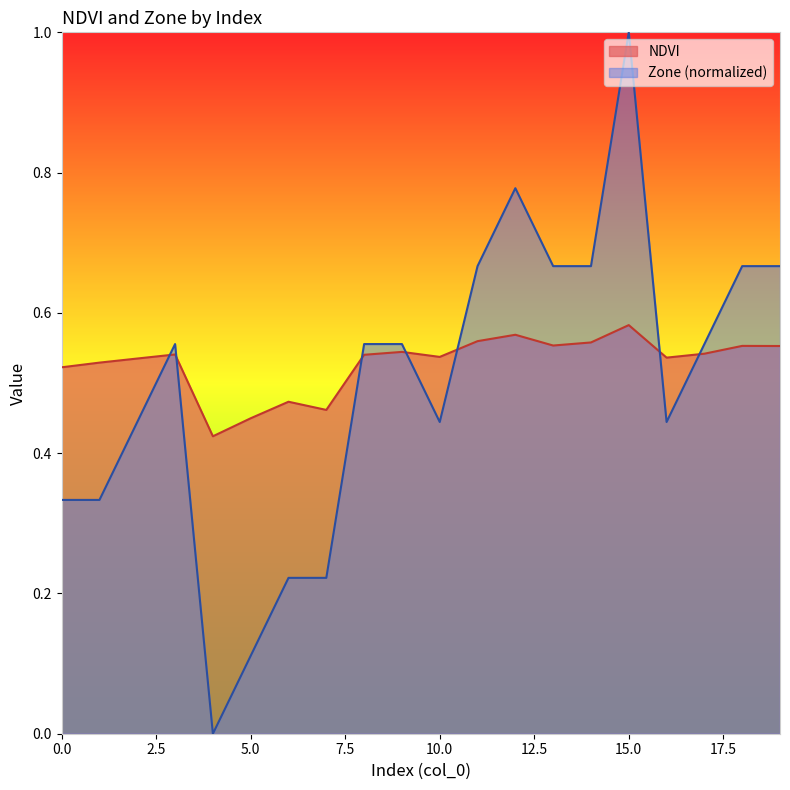

Reading left to right, list all the values displayed in this chart.

0=0.5	1=0.5	2=0.5	3=0.5	4=0.4	5=0.4	6=0.5	7=0.5	8=0.5	9=0.5	10=0.5	11=0.6	12=0.6	13=0.6	14=0.6	15=0.6	16=0.5	17=0.5	18=0.6	19=0.6